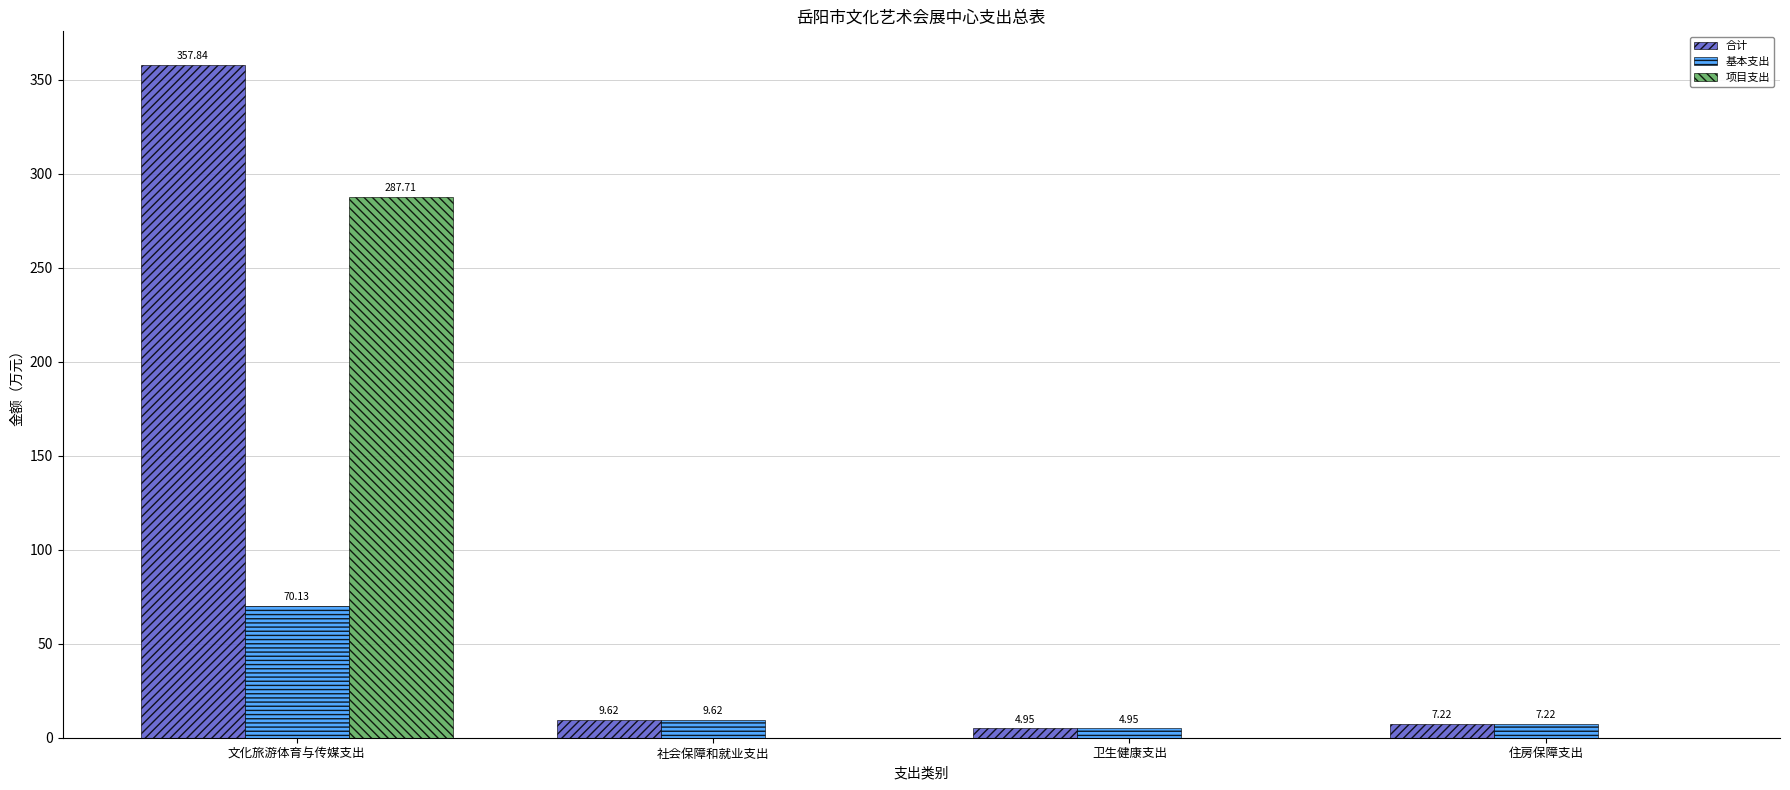

Are the bars horizontal?

No